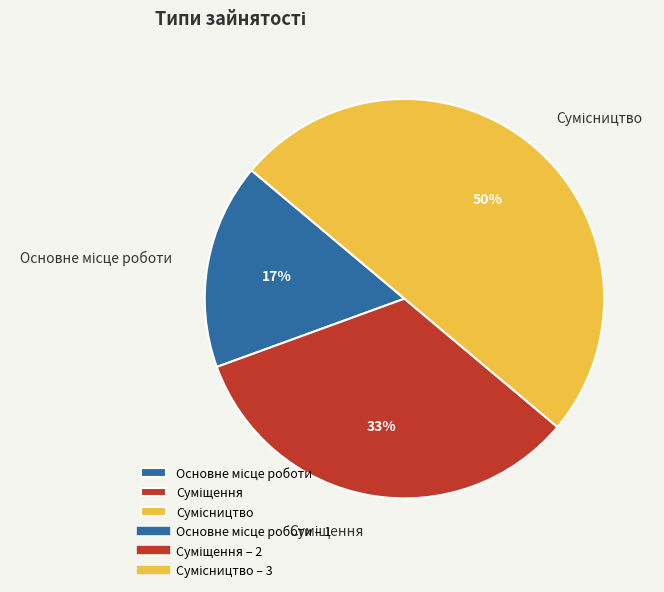

To the nearest percent, what is the difference between the largest and smallest slice percentages?

33%